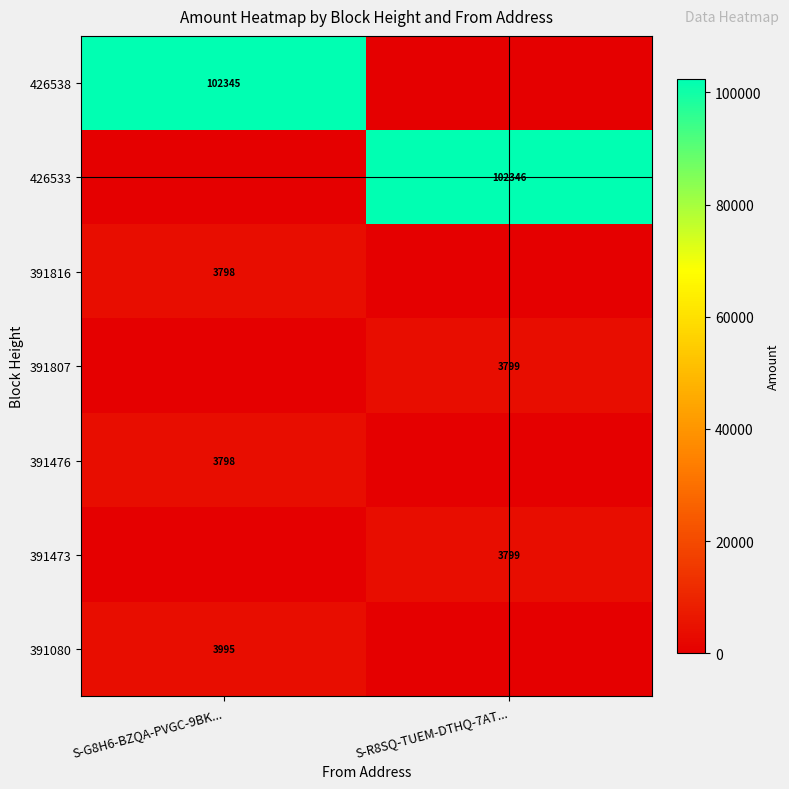

Which label corresponds to the largest value in the chart?

S-R8SQ-TUEM-DTHQ-7AT...